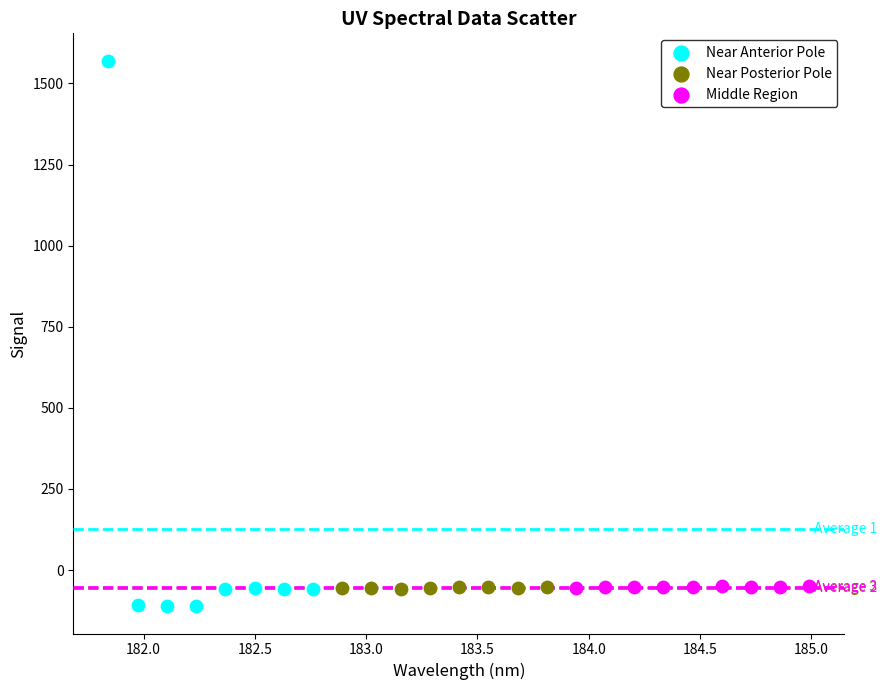

Which series reaches the minimum Y coordinate?

Near Anterior Pole